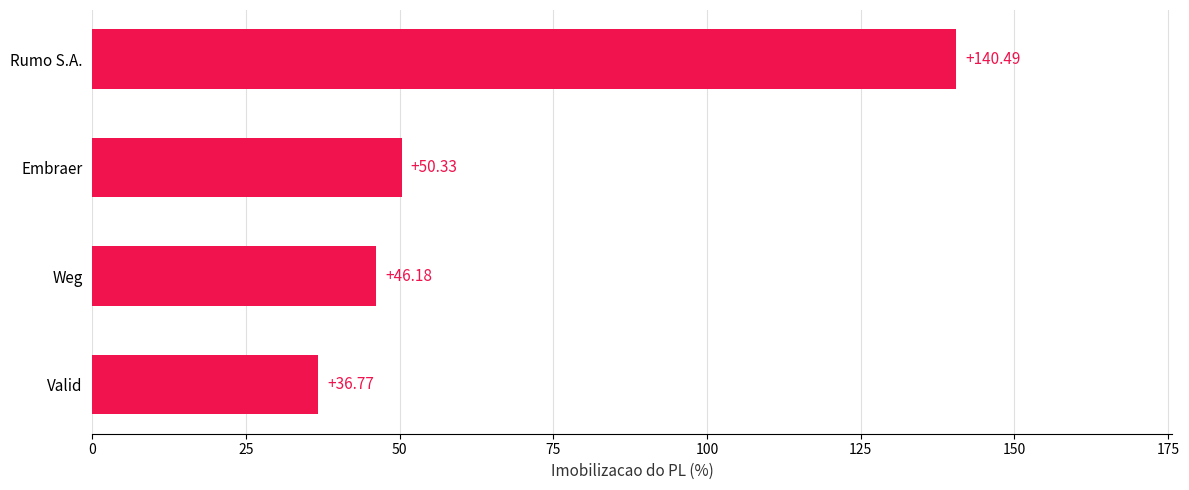

What is the label of the 2nd bar from the bottom?

Weg